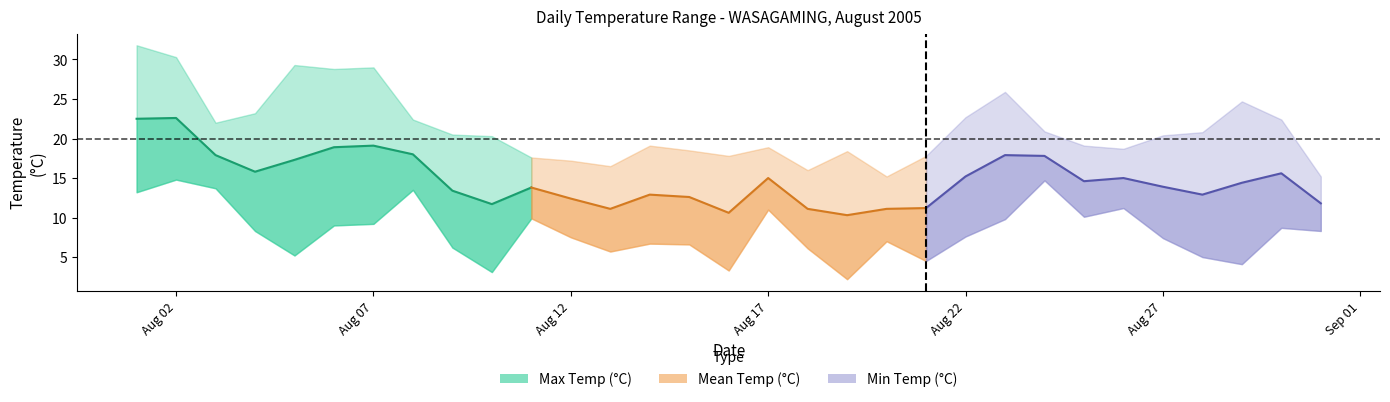

What is the sum of all Min Temp (°C) values?

253.6